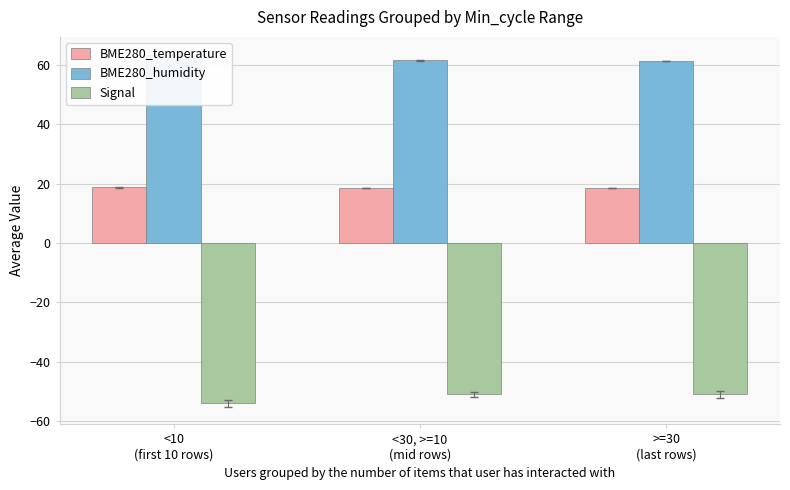

Reading right to left, transcribe all the data shown in this chart.

BME280_temperature: 18.5	18.5	18.7
BME280_humidity: 61.4	61.6	63.4
Signal: -51.0	-51.0	-54.0